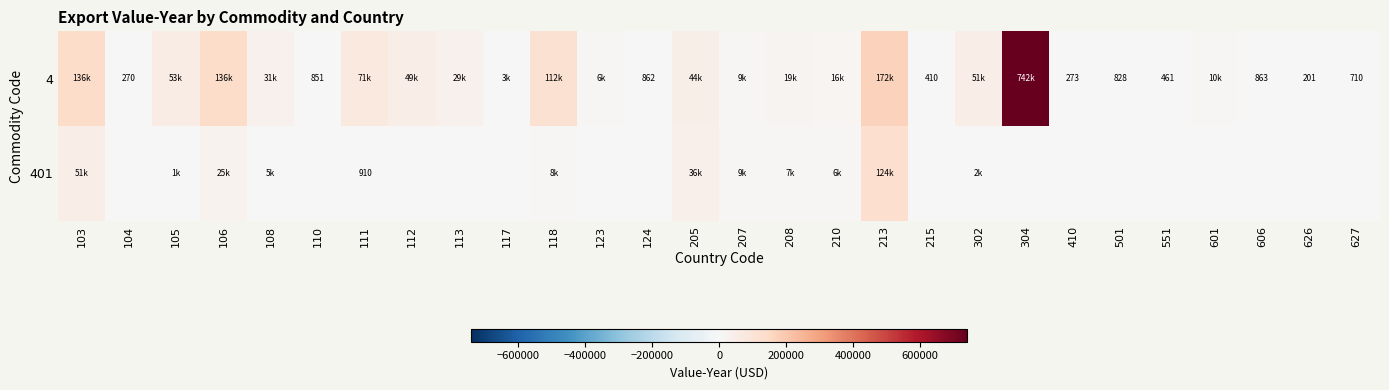

Where is 4 nearest to the value 371444?

213